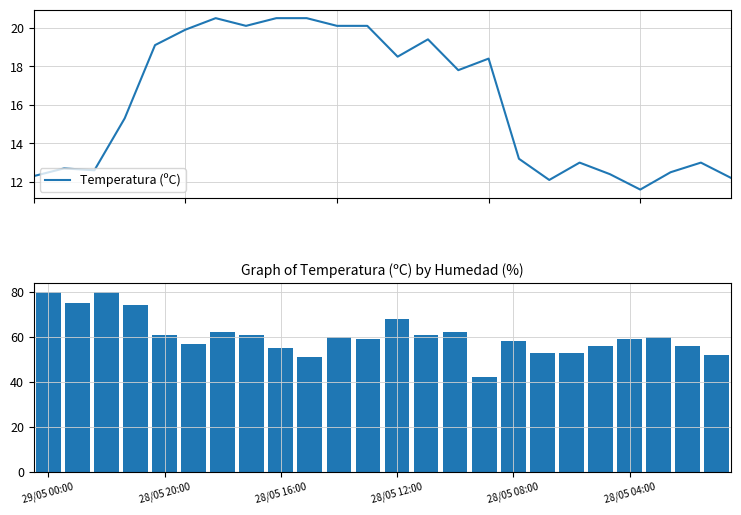

What is the difference between the highest and lowest values at 29/05 00:00?

67.7